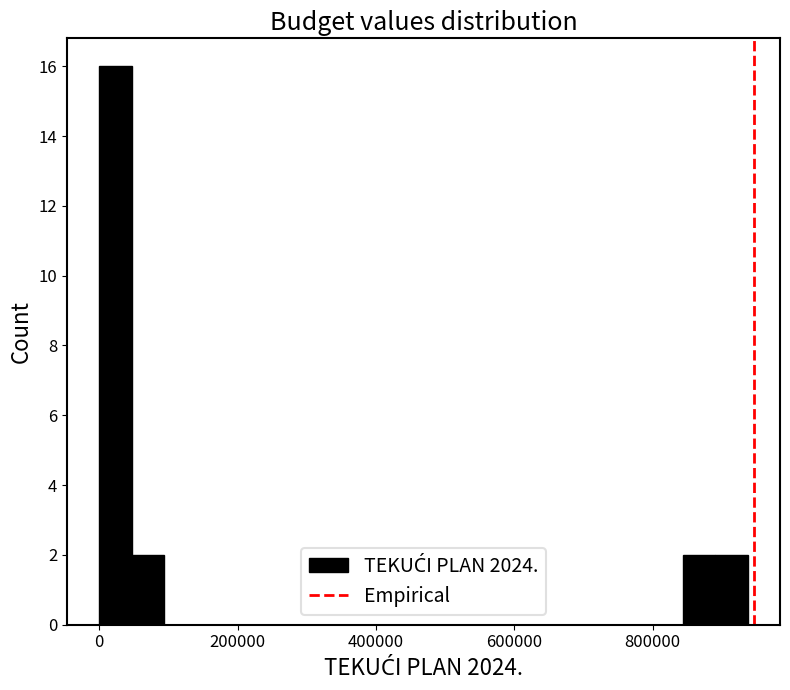

Read against the x-axis, roughly where is the centre of the tallest bar?

20000